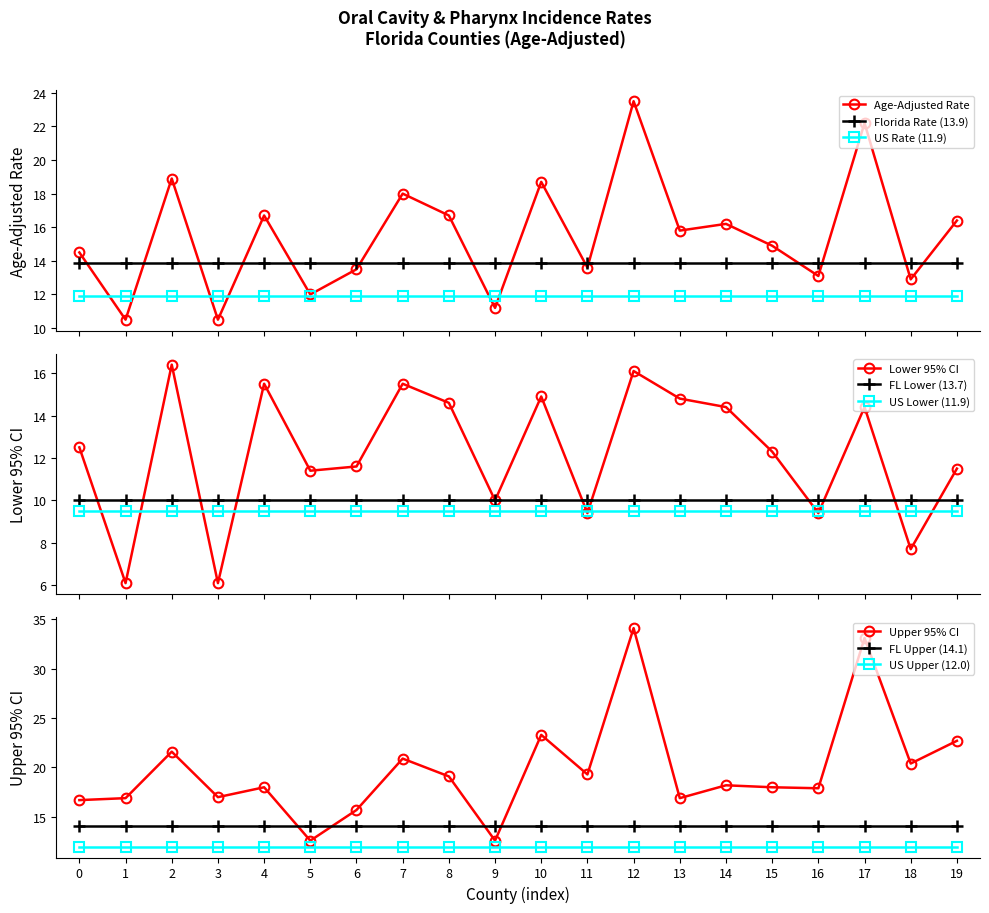

True or false: Lower 95% CI and Age-Adjusted Rate cross at least once.

False